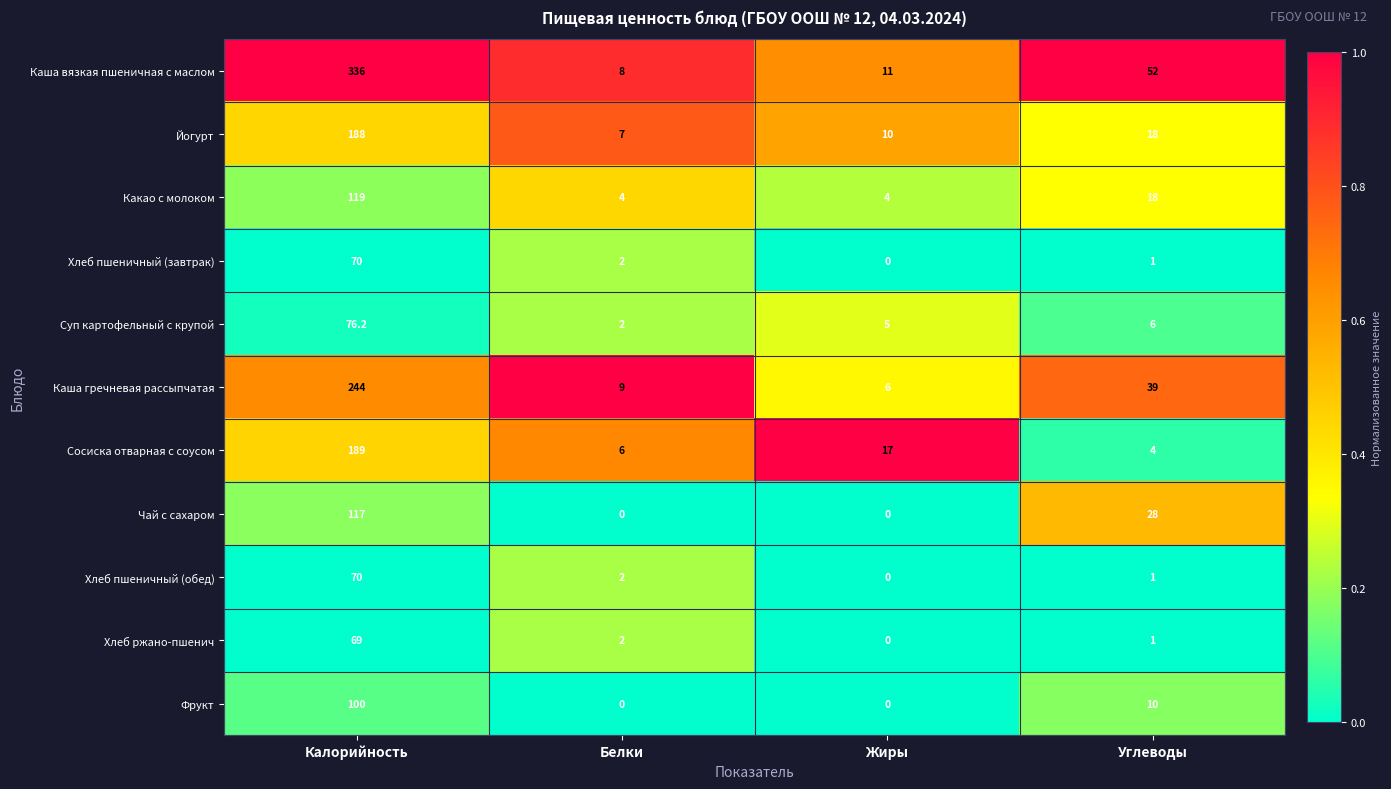

At which category is the sum across all series the highest?

Калорийность